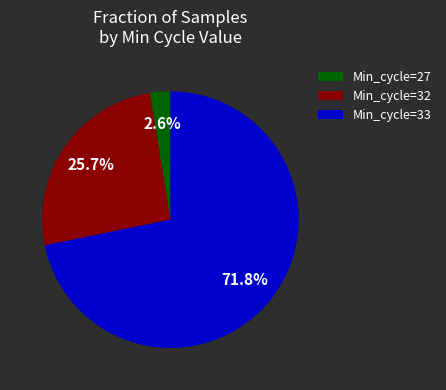

Do Min_cycle=32 and Min_cycle=33 together represent more than half of the pie?

Yes